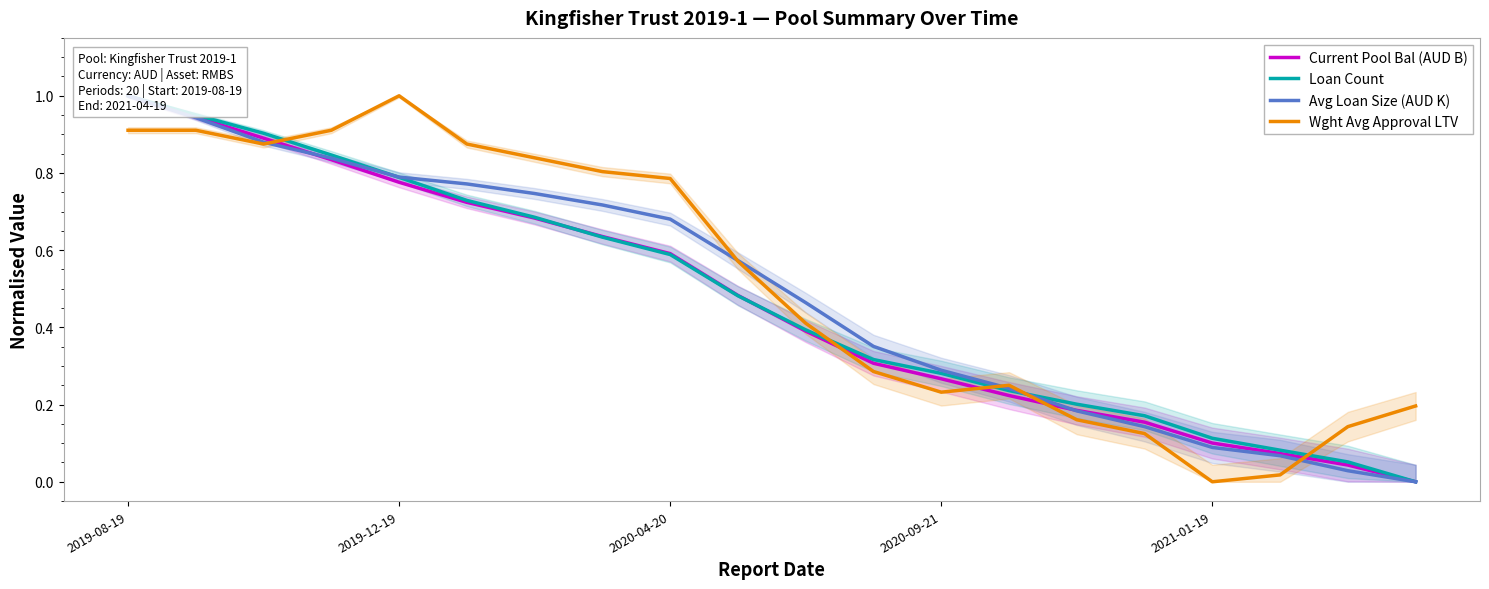

How many times do Wght Avg Approval LTV and Current Pool Bal (AUD B) cross each other?

5